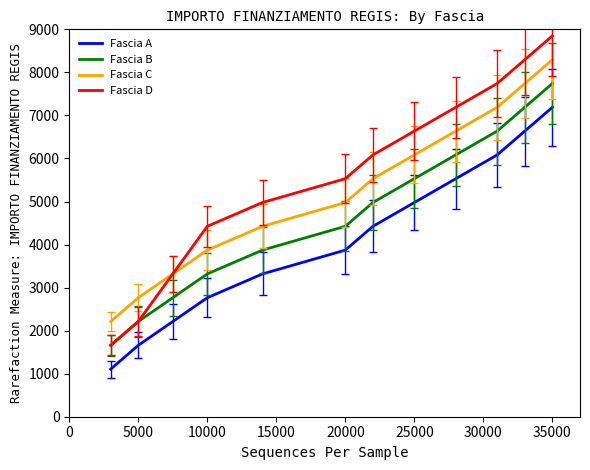

Rank the series by their average value, from lowest to highest.

Fascia A, Fascia B, Fascia C, Fascia D